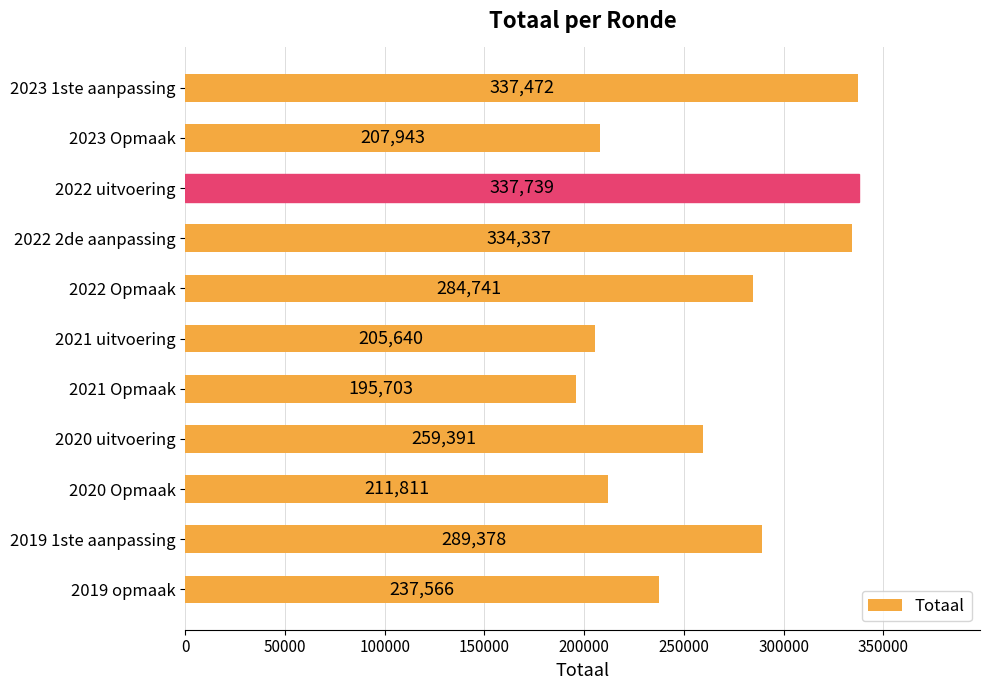

What is the label of the 2nd bar from the bottom?

2019 1ste aanpassing